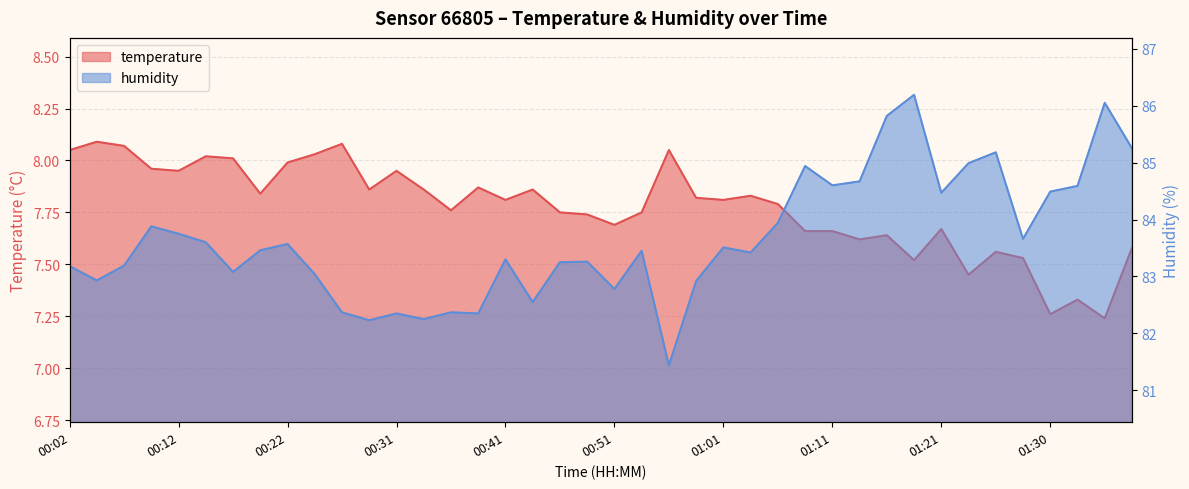

What is the maximum value shown in the chart?

86.2